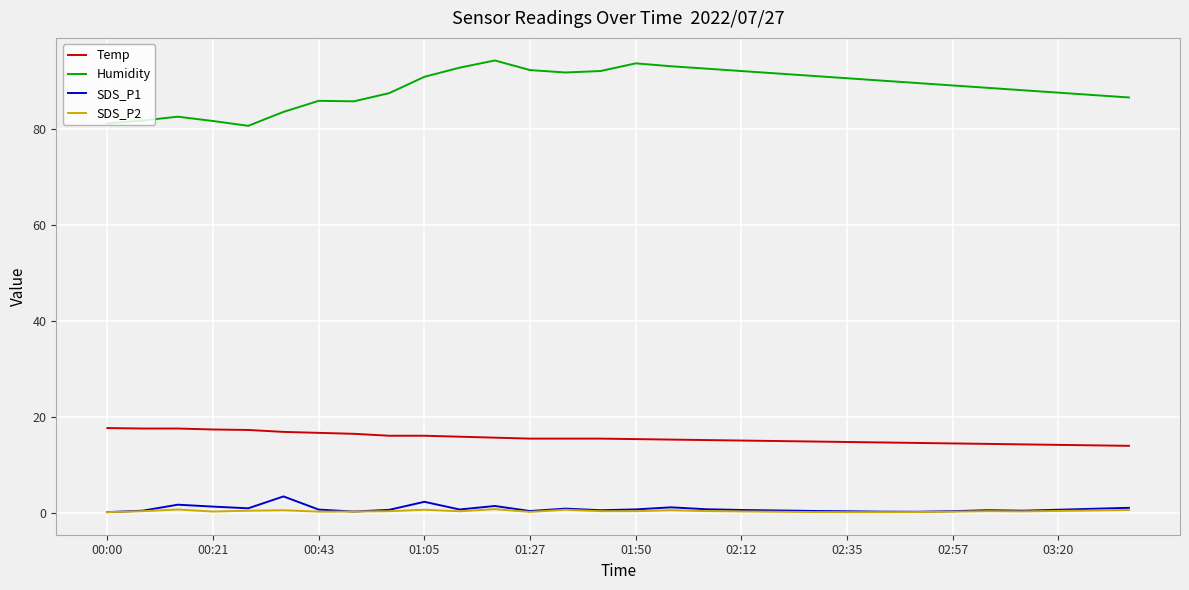

What is the difference between the maximum and minimum values in the SDS_P1 series?

3.3